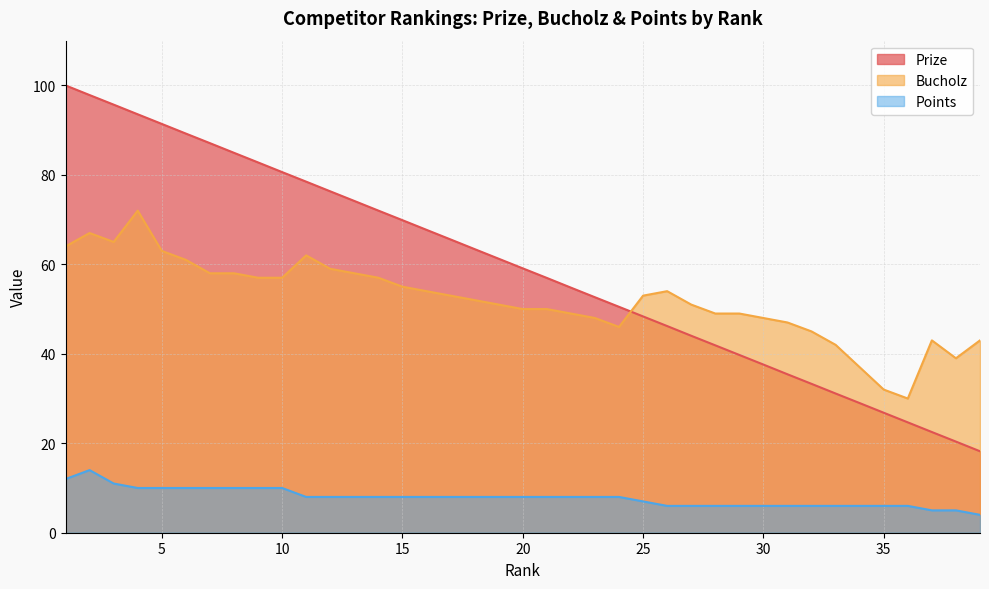

Is the value of Points at 23 greater than the value of Bucholz at 23?

No